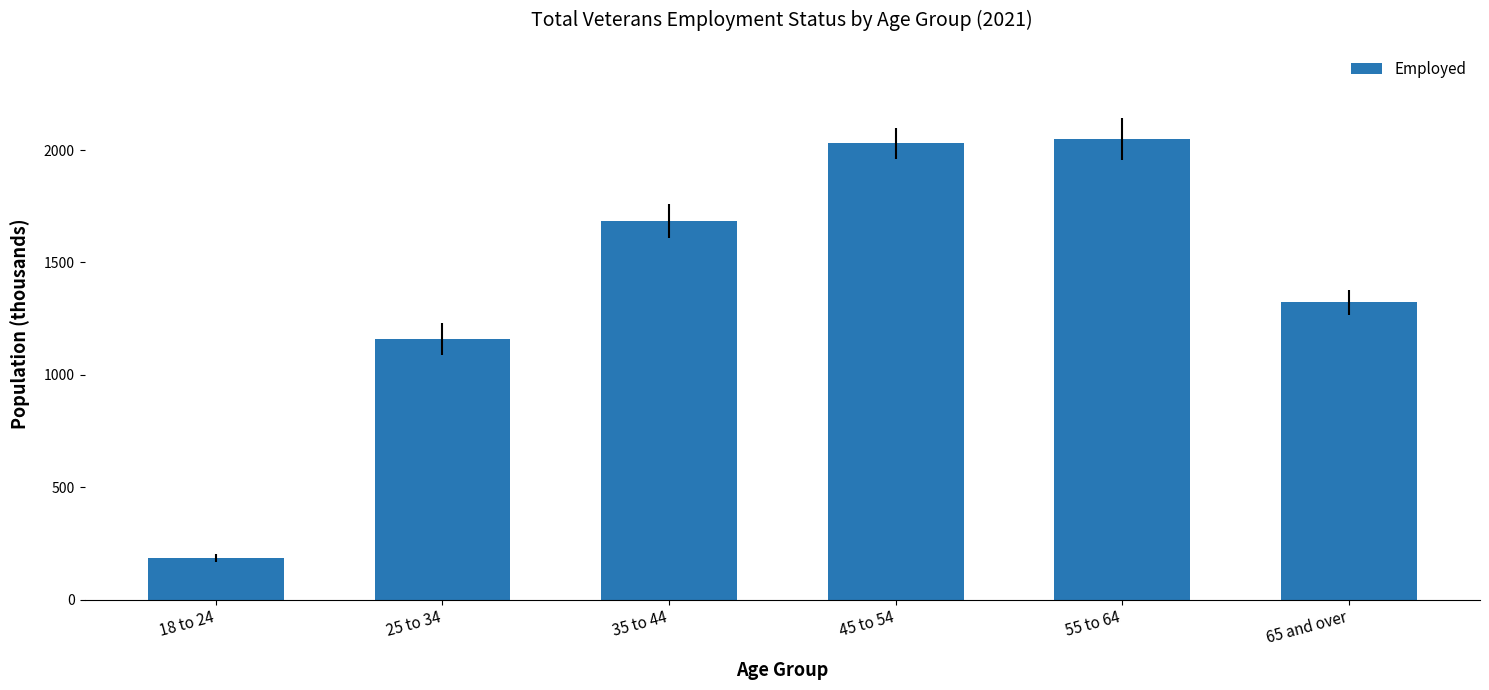

Reading left to right, transcribe all the data shown in this chart.

187	1159	1685	2031	2049	1322